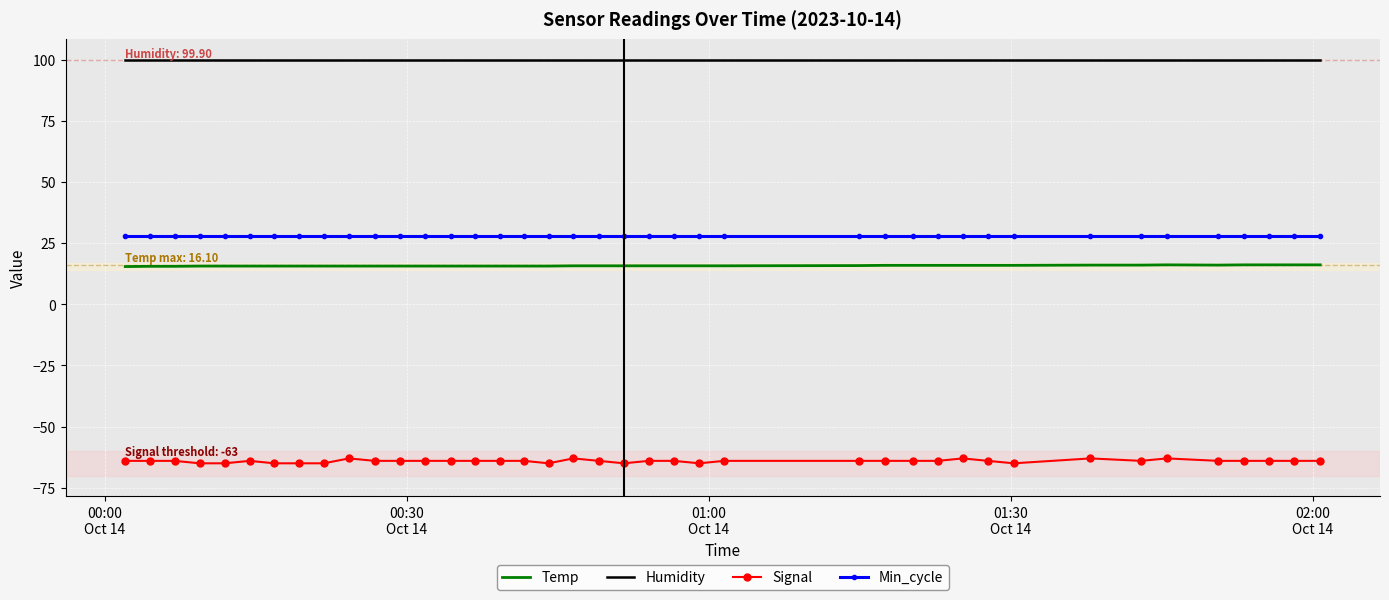

Which series has the largest total across all categories?

Humidity